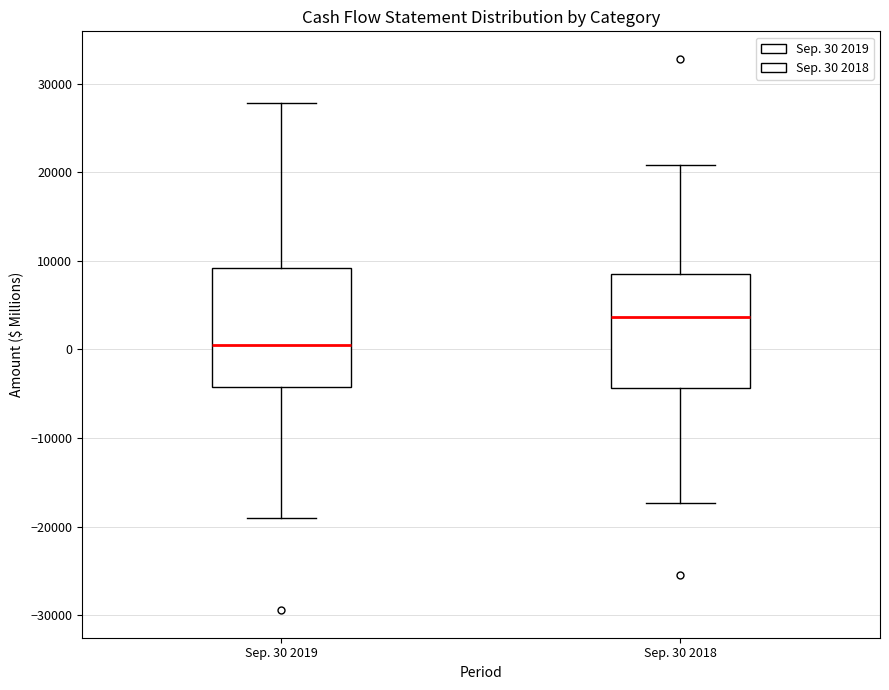

Reading left to right, transcribe this box plot: for each box, give where its median line is, the range the box spans, and where its two whiskers end, as read against the y-axis. The values are not printed on the chart, so give them approximately, as read against the axis.

Sep. 30 2019: median 0, box -4000 to 9000, whiskers -19000 to 28000
Sep. 30 2018: median 4000, box -4000 to 8000, whiskers -17000 to 21000